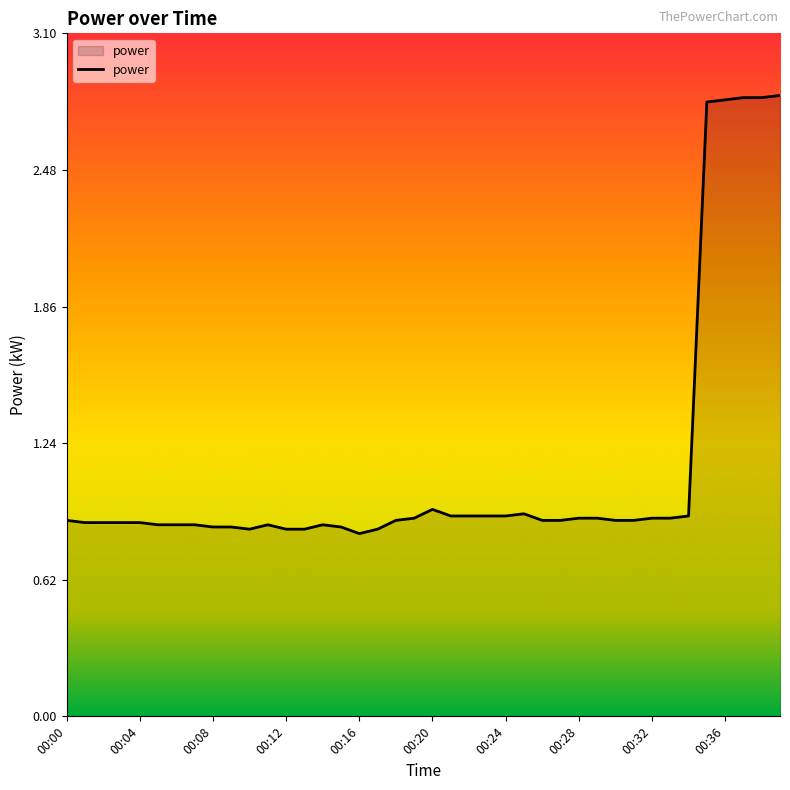

What is the difference between the maximum and minimum values?

2.0